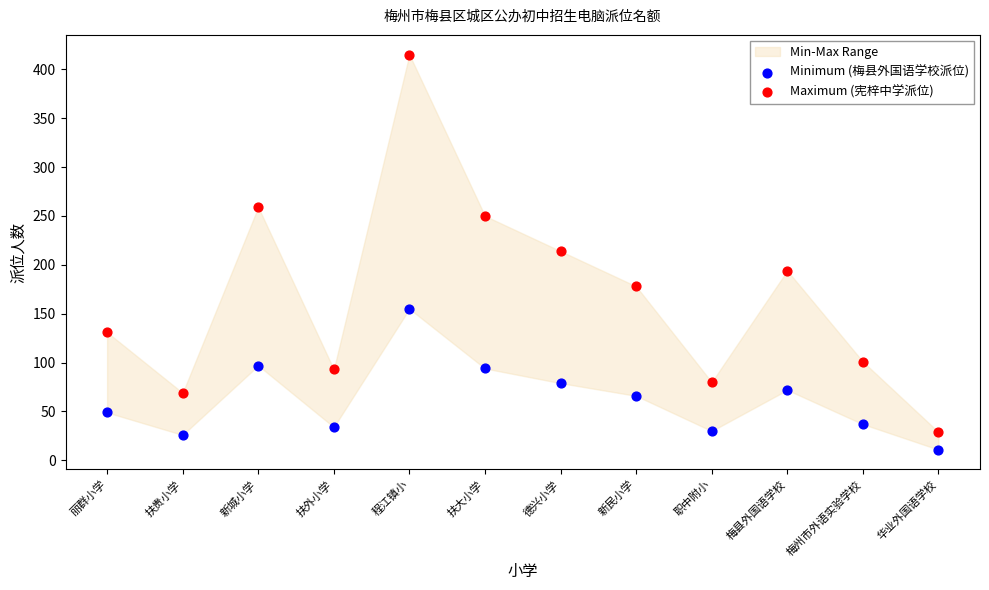

Across all data points, what is the range of Y values (max minus min)?

404